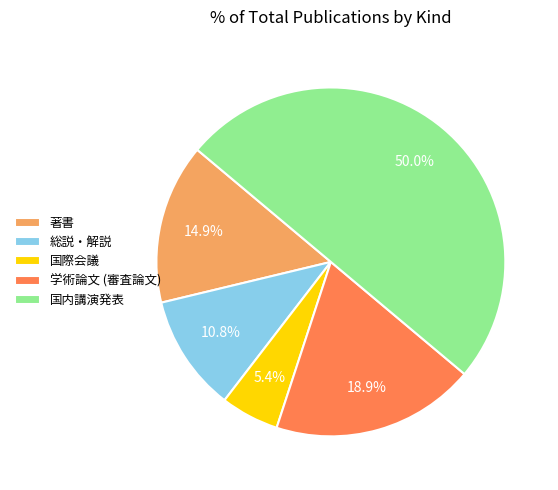

Which has a higher value, 総説・解説 or 著書?

著書